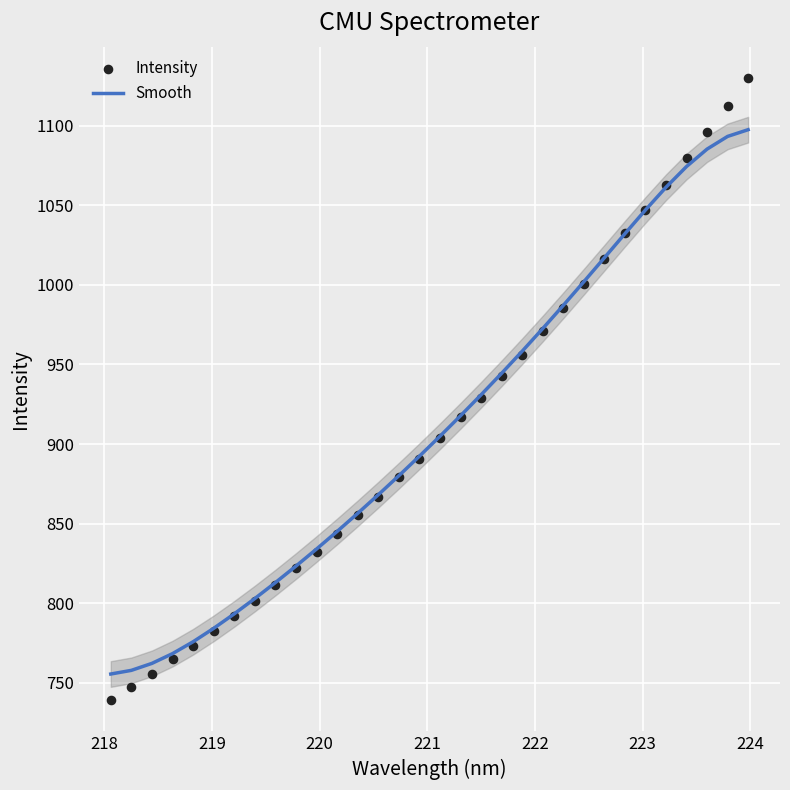

What are all the series names shown in the legend?

Smooth, Intensity